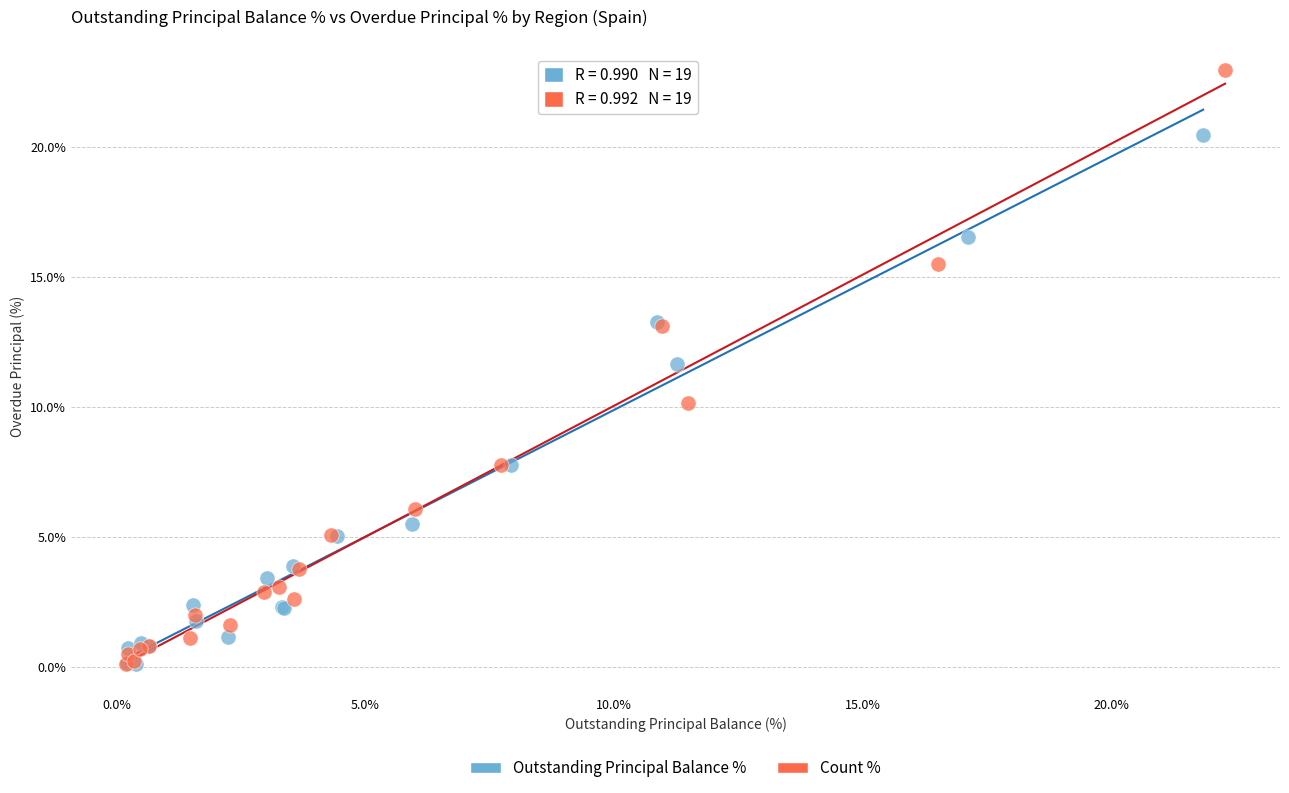

Which series has the largest Y range (max minus min)?

Count %